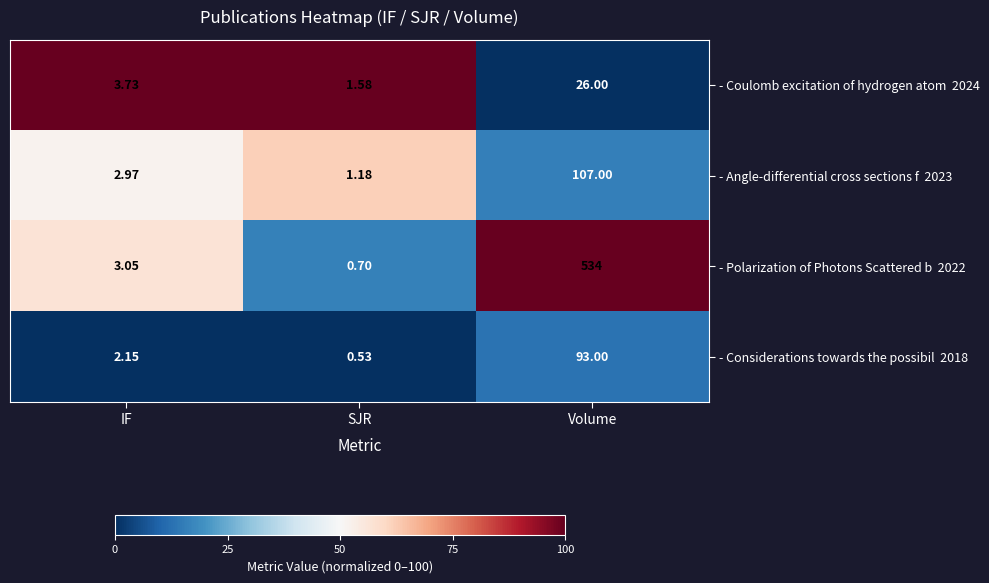

Which category has the lowest value across all series?

SJR